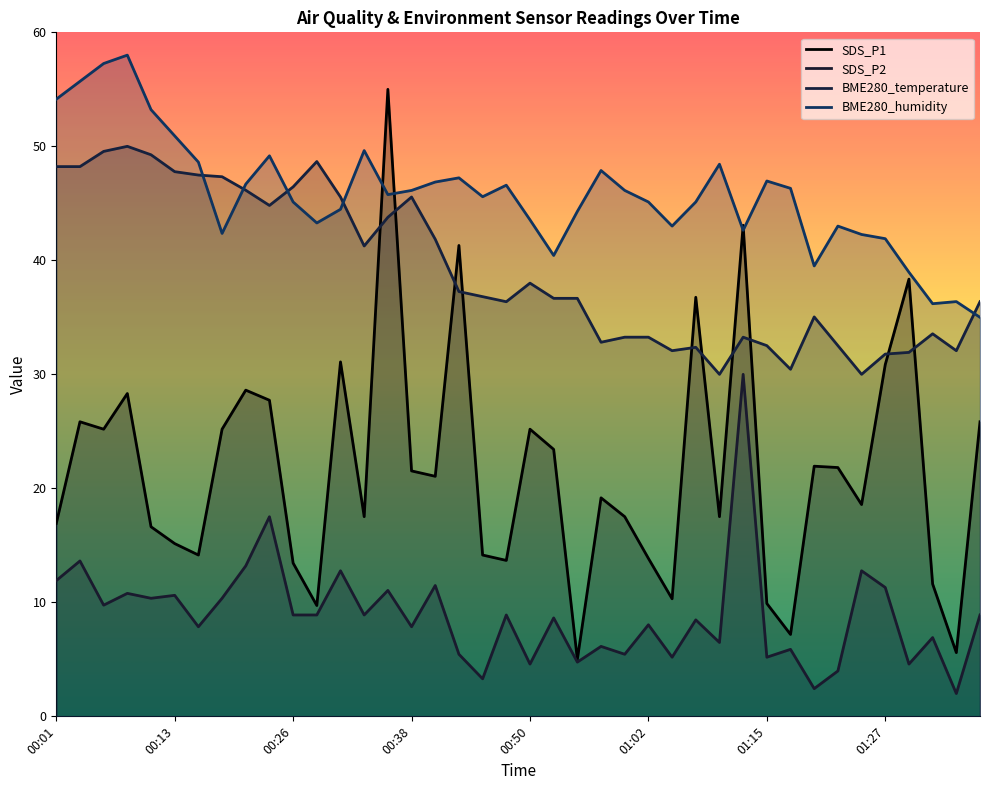

The SDS_P2 series shows 9.8 at 00:06. True or false?

True